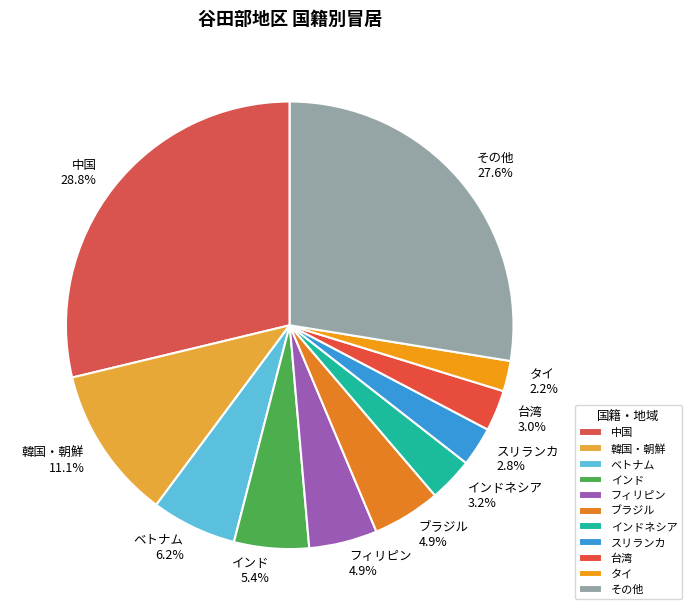

What portion of the pie excludes その他?

72.4%